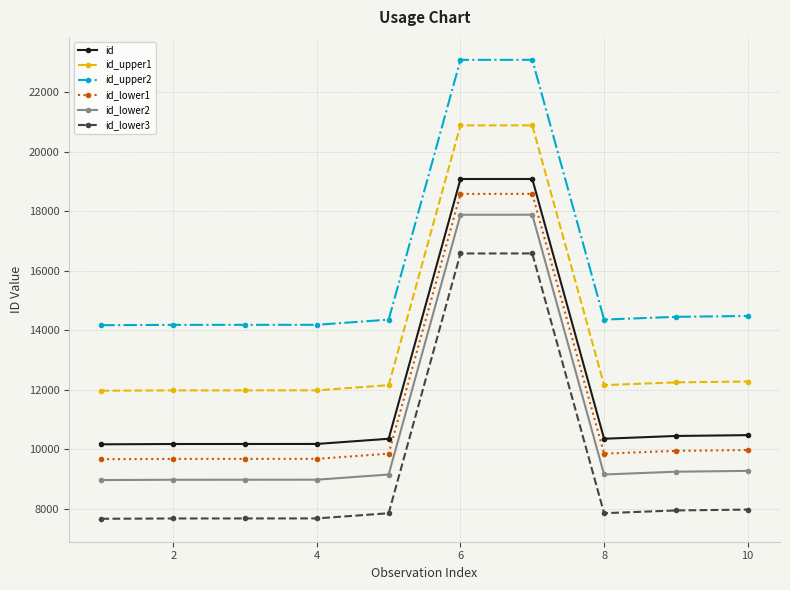

Does the chart display data point markers on the line(s)?

Yes